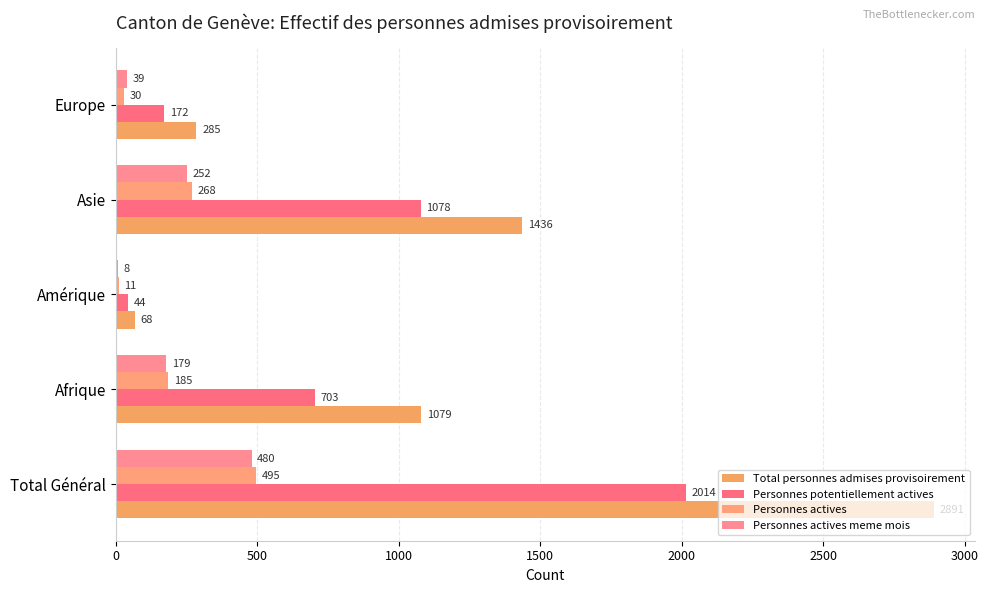

How many categories are shown in the chart?

5